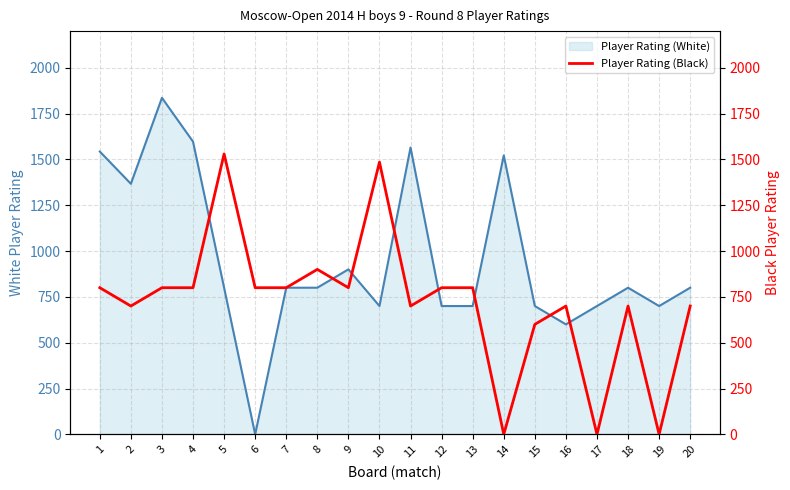

At which label is the value closest to 765?

1